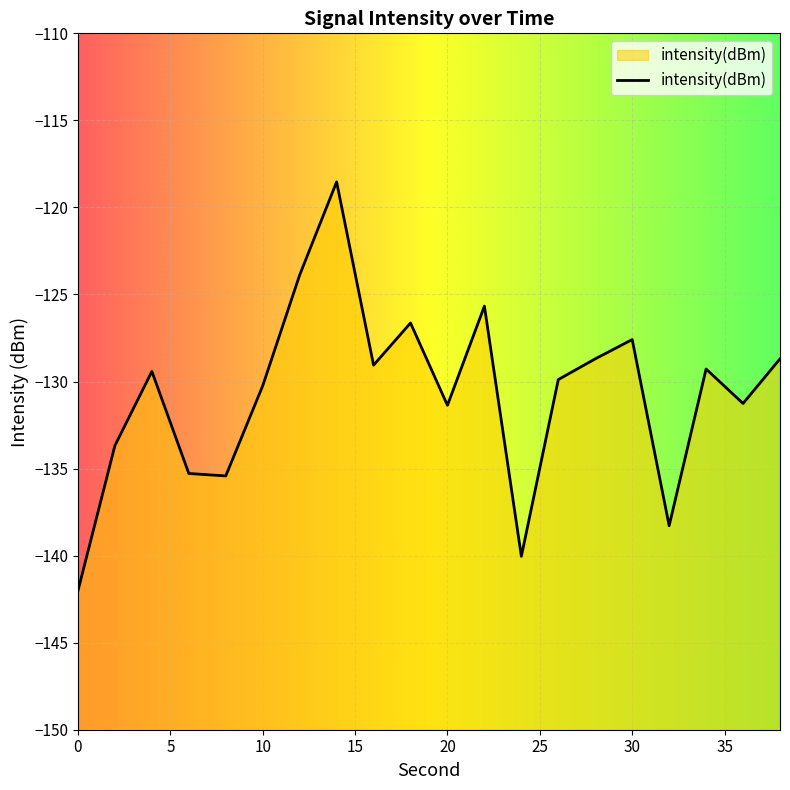

At which category does the data reach its first local valley?

8